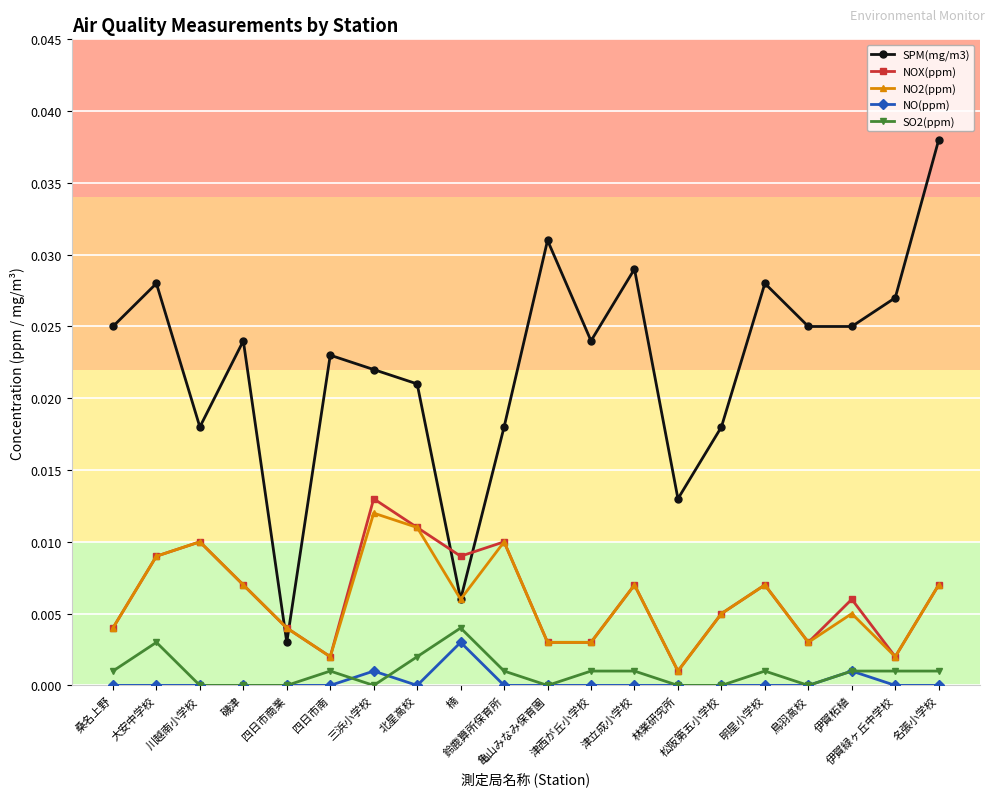

True or false: NO(ppm) and NOX(ppm) intersect in this chart.

False